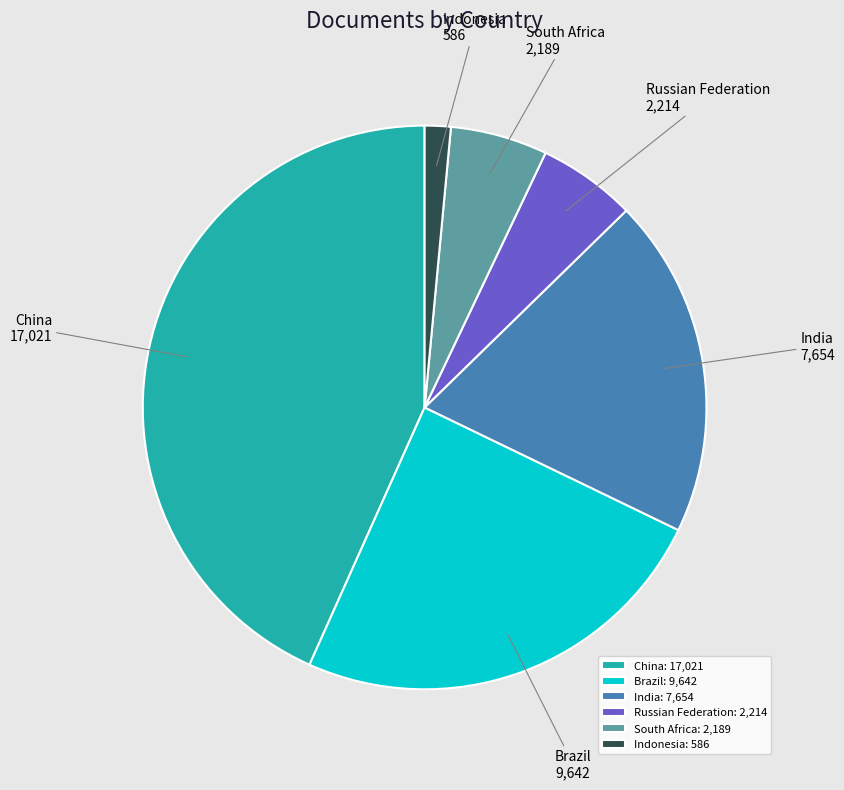

True or false: Indonesia accounts for 1% of the total.

True